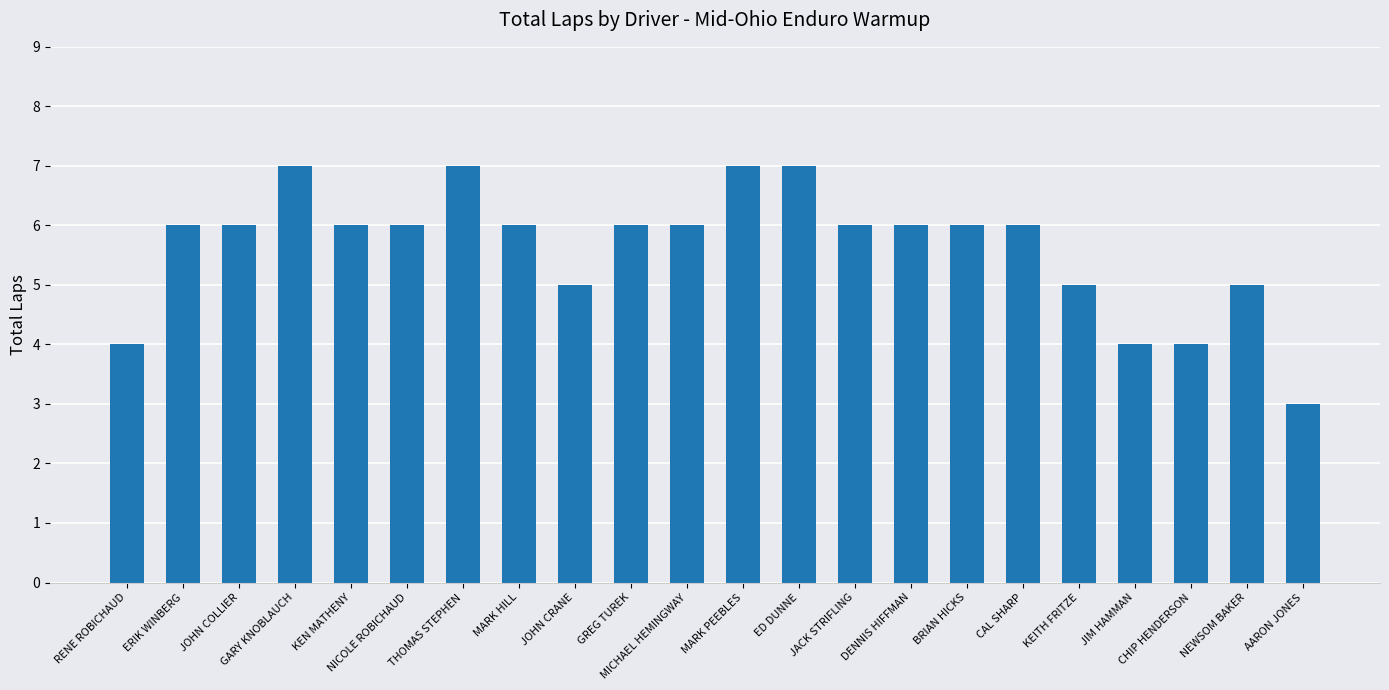

Reading left to right, extract all data points from this chart.

RENE ROBICHAUD=4	ERIK WINBERG=6	JOHN COLLIER=6	GARY KNOBLAUCH=7	KEN MATHENY=6	NICOLE ROBICHAUD=6	THOMAS STEPHEN=7	MARK HILL=6	JOHN CRANE=5	GREG TUREK=6	MICHAEL HEMINGWAY=6	MARK PEEBLES=7	ED DUNNE=7	JACK STRIFLING=6	DENNIS HIFFMAN=6	BRIAN HICKS=6	CAL SHARP=6	KEITH FRITZE=5	JIM HAMMAN=4	CHIP HENDERSON=4	NEWSOM BAKER=5	AARON JONES=3